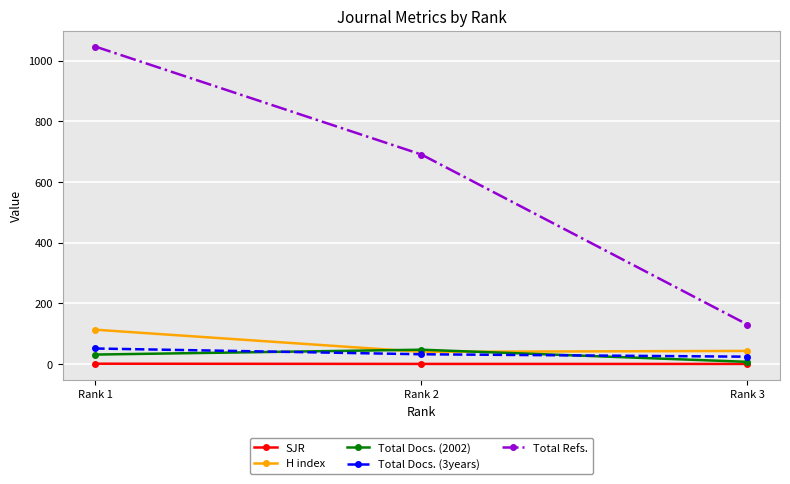

At which label is Total Refs. closest to 588?

Rank 2